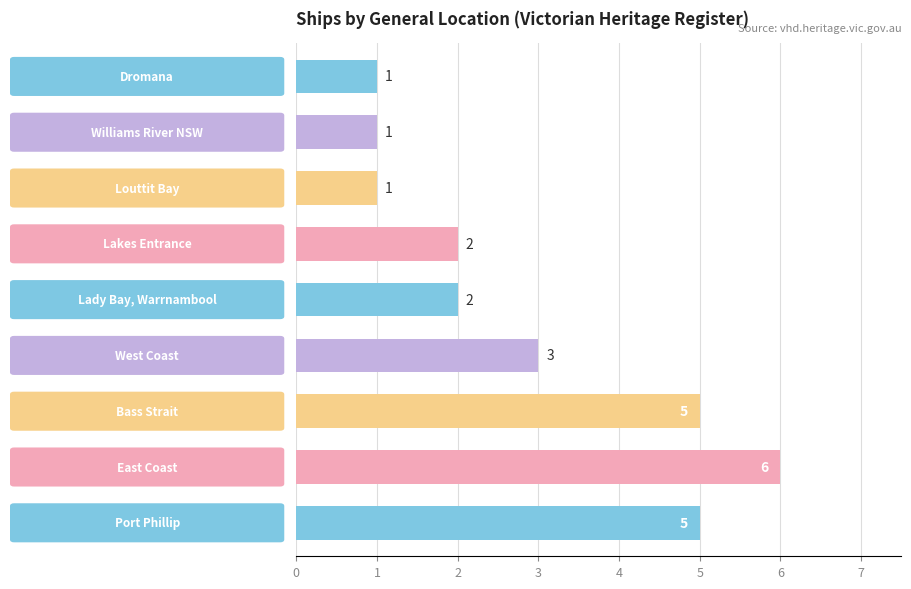

What is the maximum value shown in the chart?

6